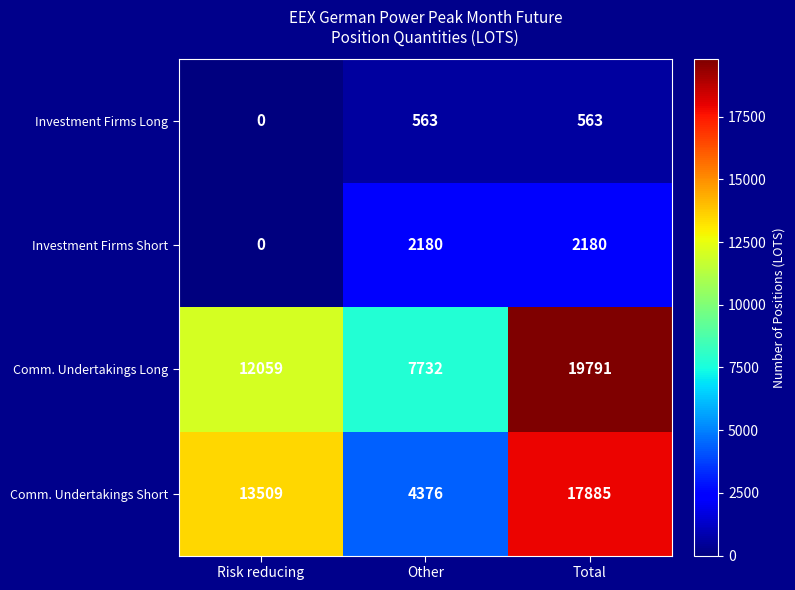

Reading right to left, transcribe all the data shown in this chart.

Investment Firms Long: Total=563	Other=563	Risk reducing=0
Investment Firms Short: Total=2180	Other=2180	Risk reducing=0
Comm. Undertakings Long: Total=19791	Other=7732	Risk reducing=12059
Comm. Undertakings Short: Total=17885	Other=4376	Risk reducing=13509